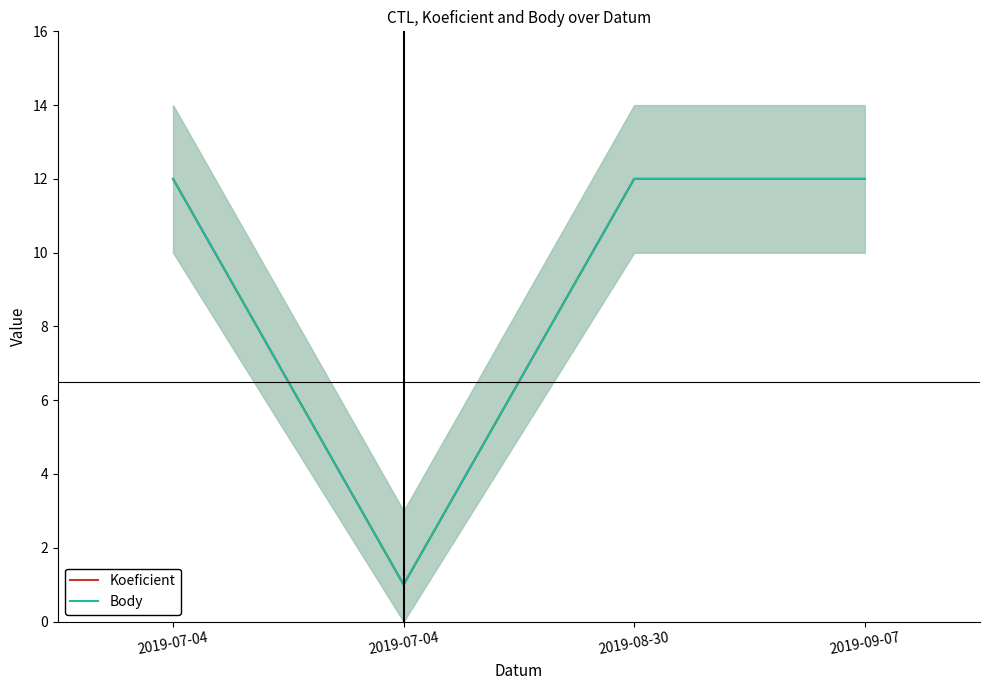

How many data points in Koeficient are less than 12?

1